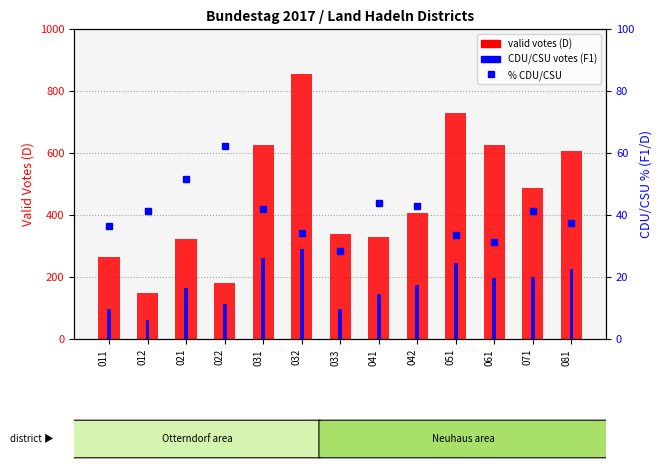

What is the sum of the CDU/CSU votes (F1) values at 071 and 031?

462.0